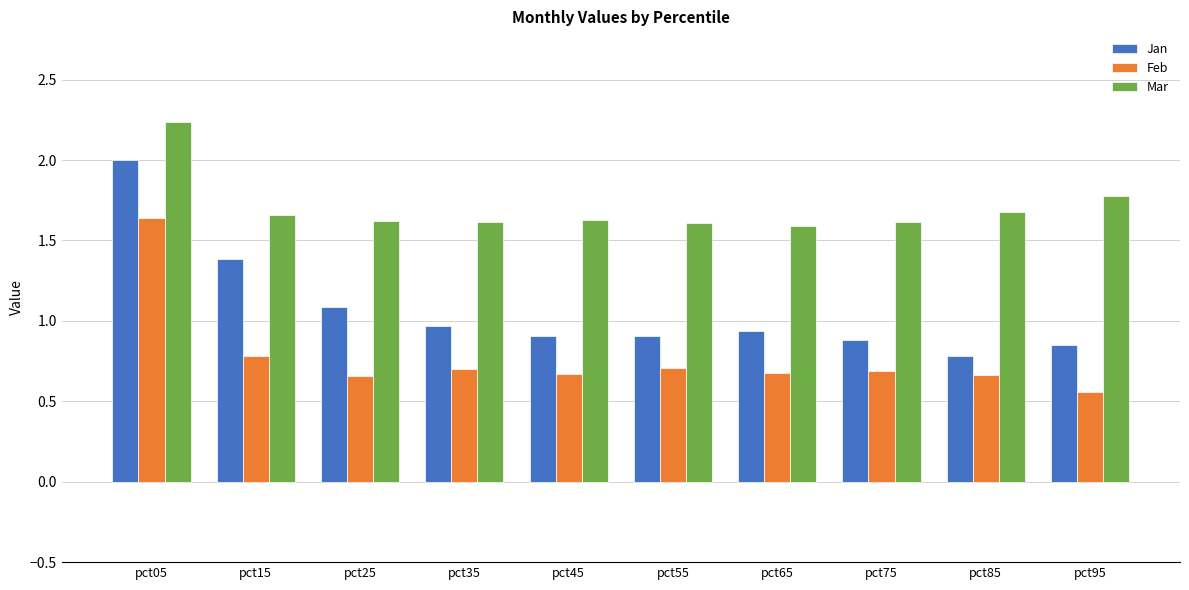

Rank the series by their maximum value, from lowest to highest.

Feb, Jan, Mar